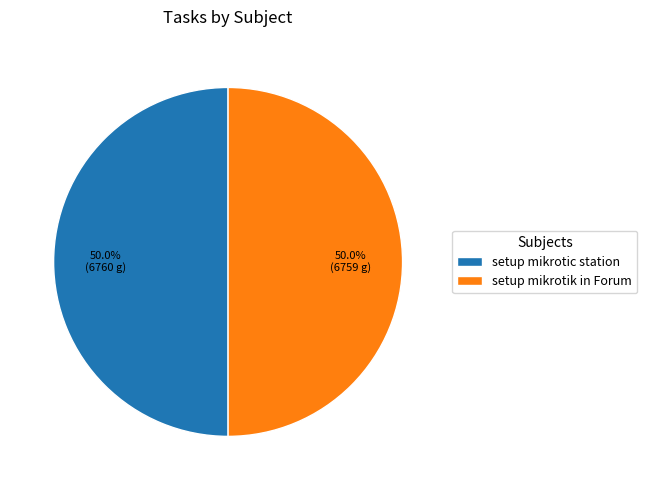

Combined, do setup mikrotik in Forum and setup mikrotic station account for over 50%?

Yes